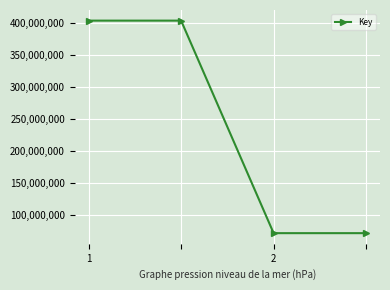

What is the sum of all values?

951945524